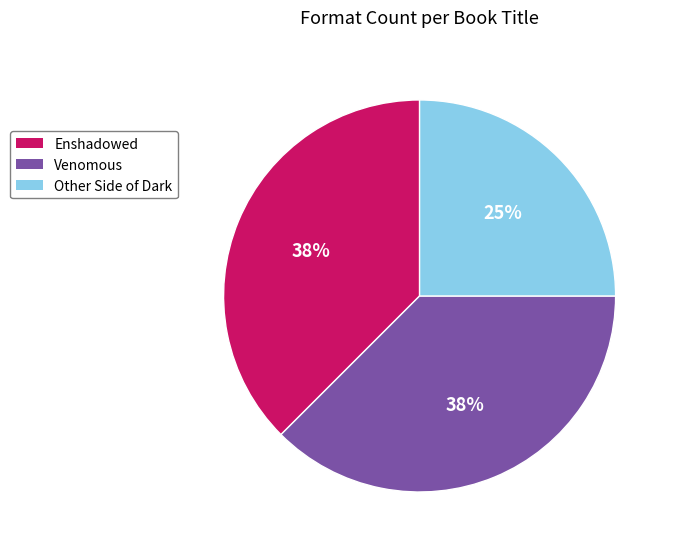

Is Other Side of Dark the majority of the pie?

No